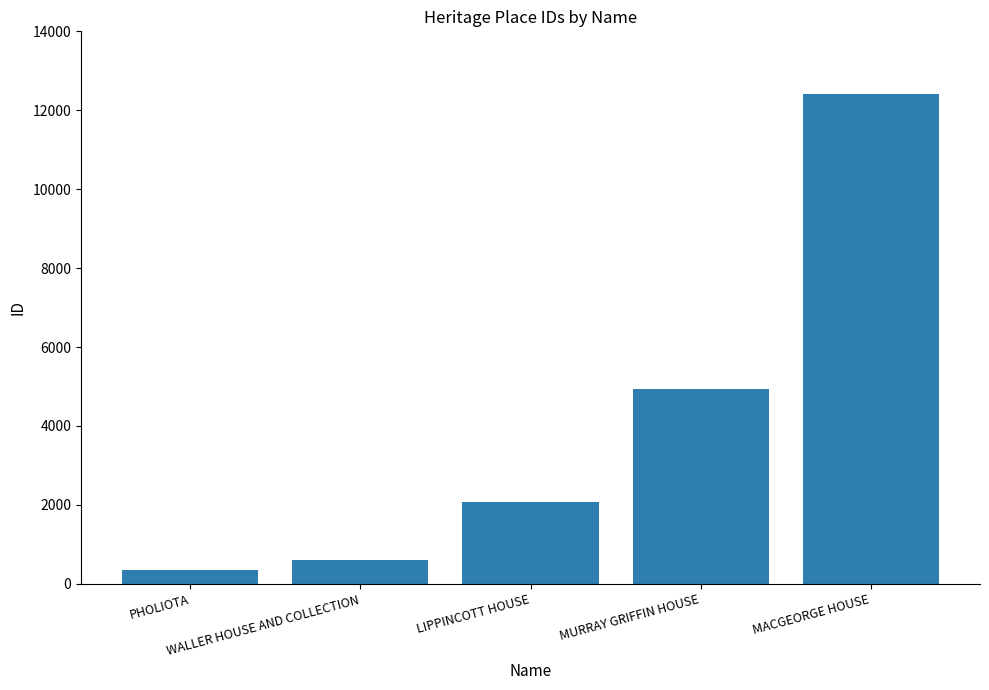

Read the value at MURRAY GRIFFIN HOUSE, to the nearest 50.

4950